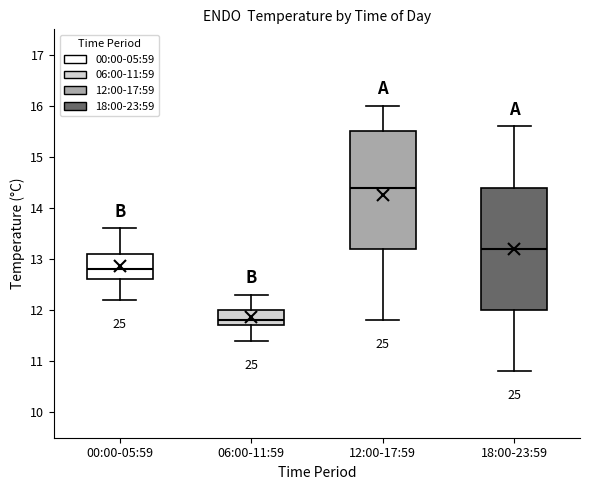

Where does the lower whisker of the box for 06:00-11:59 end on the y-axis? The values are not printed on the chart, so give them approximately, as read against the axis.

11.4